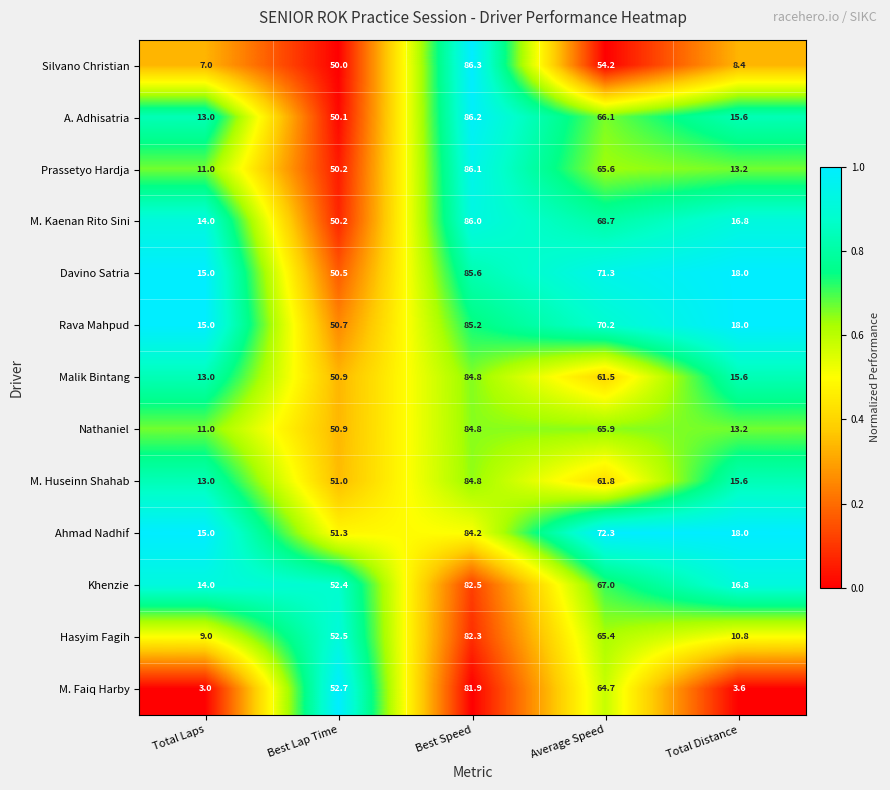

Is the value of Khenzie at Best Speed greater than the value of Prassetyo Hardja at Total Laps?

Yes